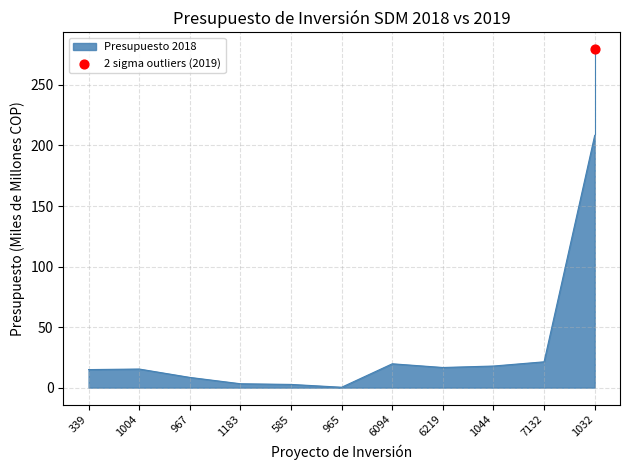

Approximately how many times larger is the value at 7132 compared to 339?

1.4